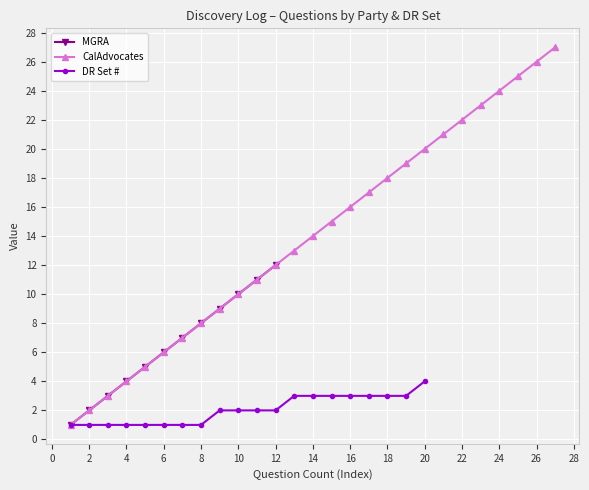

True or false: MGRA has more than 0 interior local peaks.

False